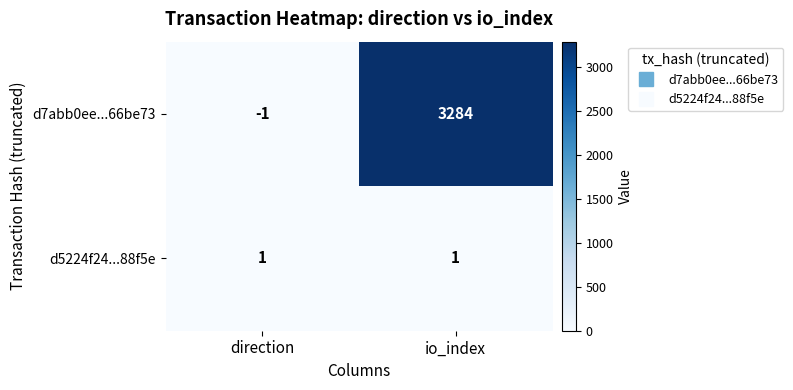

Reading left to right, what are all the values shown in this chart?

d7abb0ee...66be73: direction=-1	io_index=3284
d5224f24...88f5e: direction=1	io_index=1